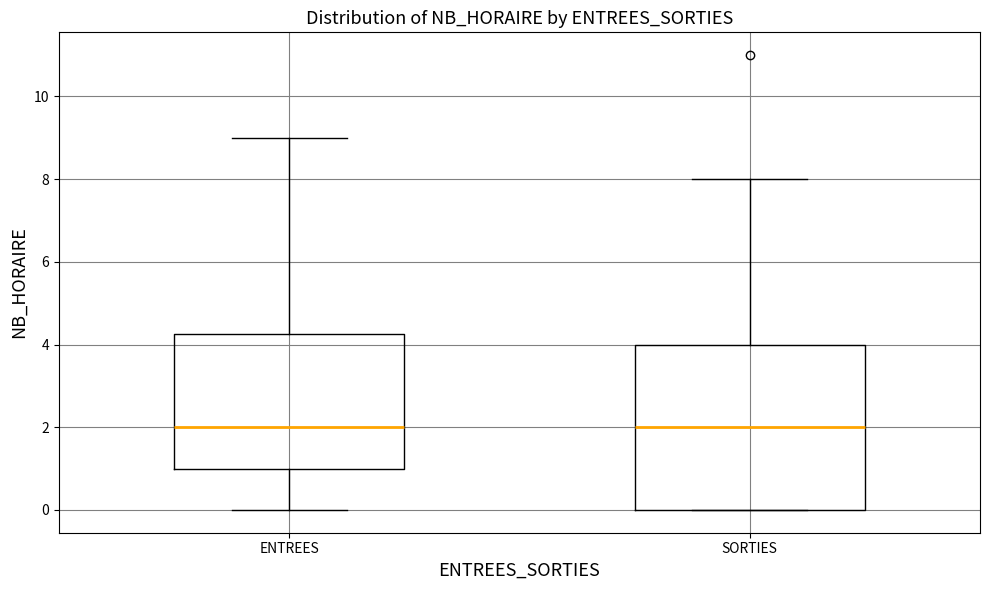

Where is the lower edge of the box for ENTREES on the y-axis? The values are not printed on the chart, so give them approximately, as read against the axis.

1.0